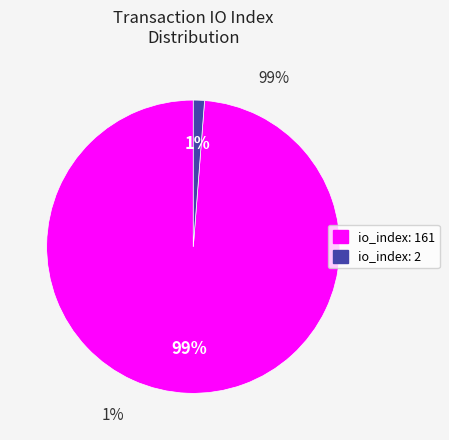

What portion of the pie excludes io_index: 2?

98.8%